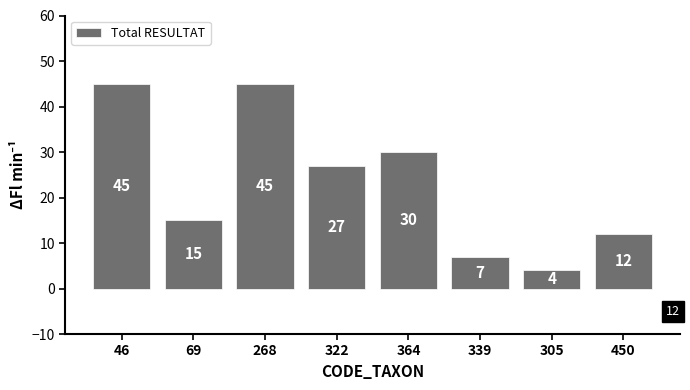

The value at 268 is 45. True or false?

True